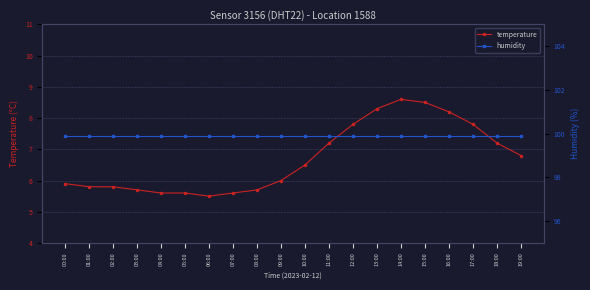

What is the value of the humidity point at the 5th from the left?

99.9